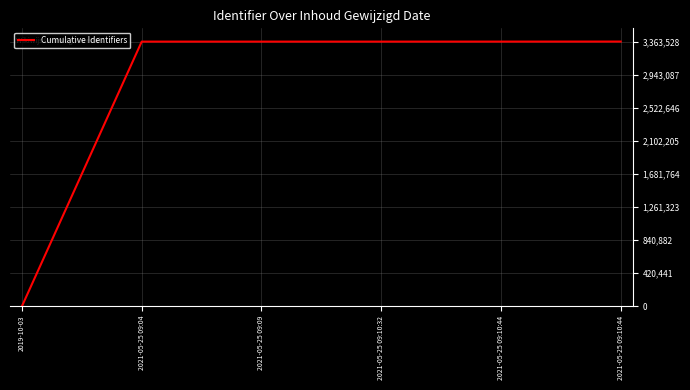

Which label corresponds to the largest value in the chart?

2021-05-25 09:10:44